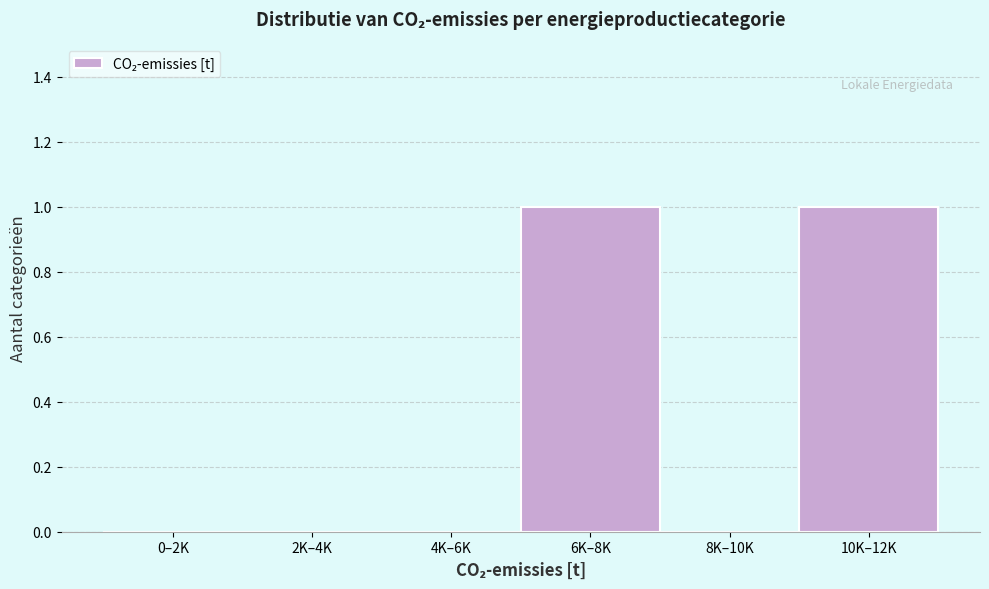

Reading left to right, extract all data points from this chart.

0–2K=0	2K–4K=0	4K–6K=0	6K–8K=1	8K–10K=0	10K–12K=1